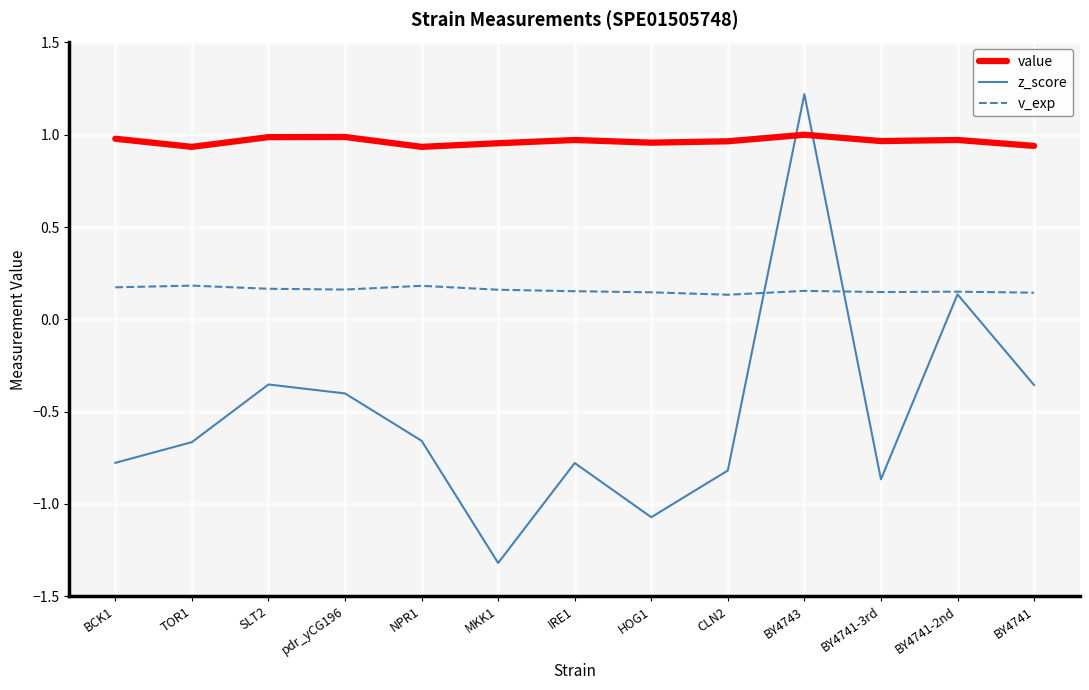

True or false: v_exp and value intersect in this chart.

False